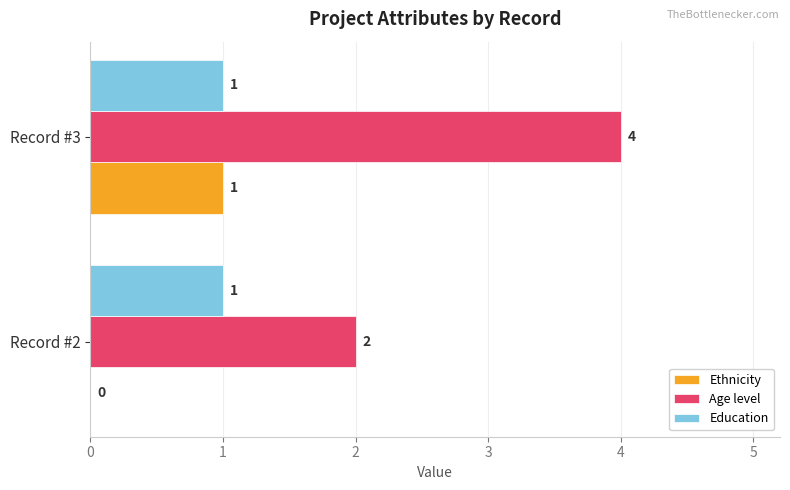

At which category is the sum across all series the highest?

Record #3